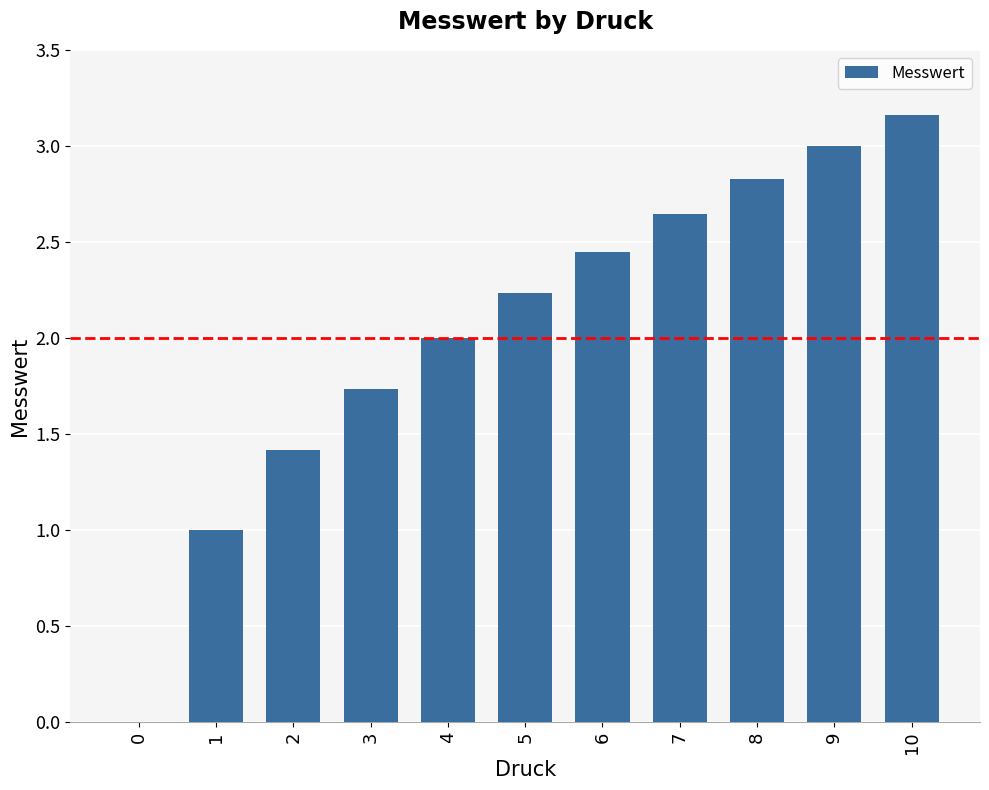

What is the change in value from 4 to 7?

+0.6